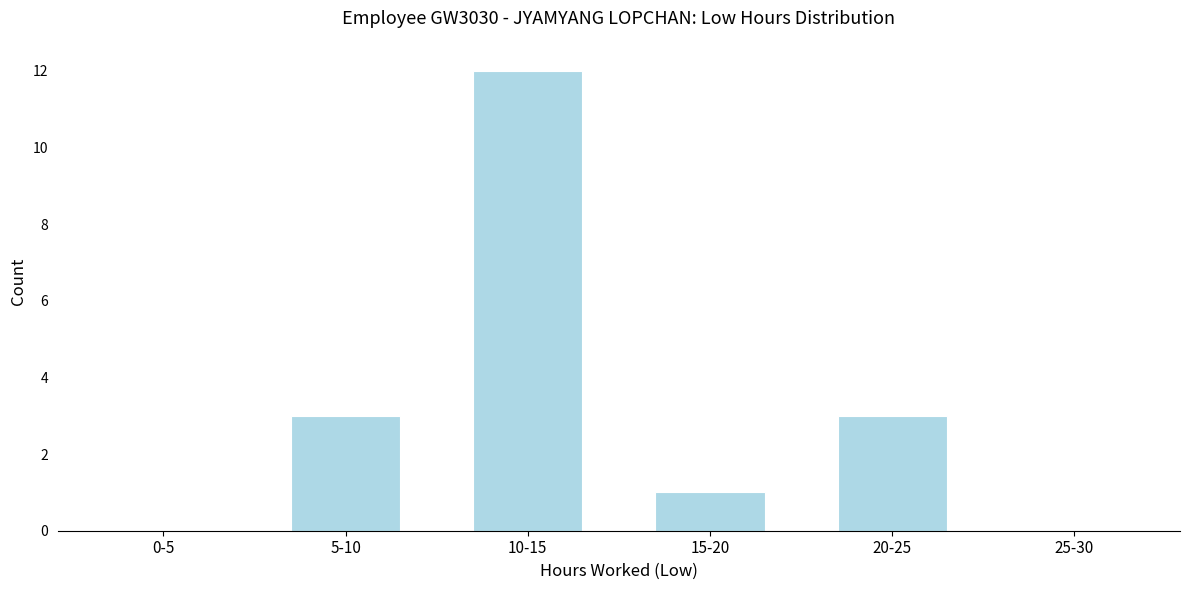

Reading left to right, transcribe all the data shown in this chart.

0-5=0	5-10=3	10-15=12	15-20=1	20-25=3	25-30=0